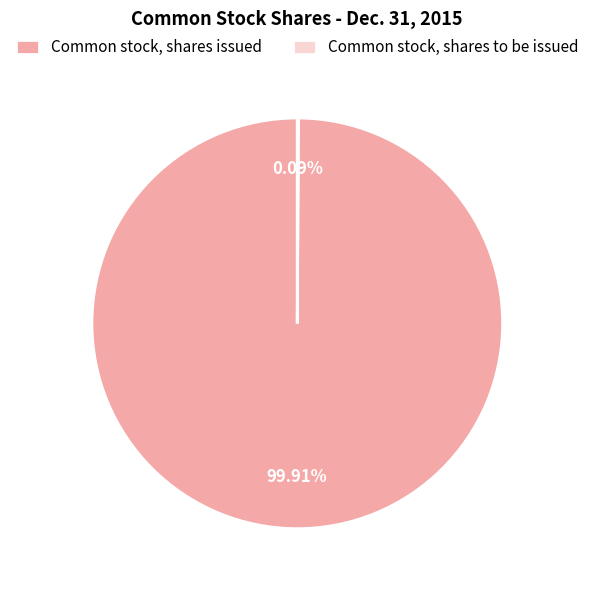

Which category has the biggest portion of the pie?

Common stock, shares issued